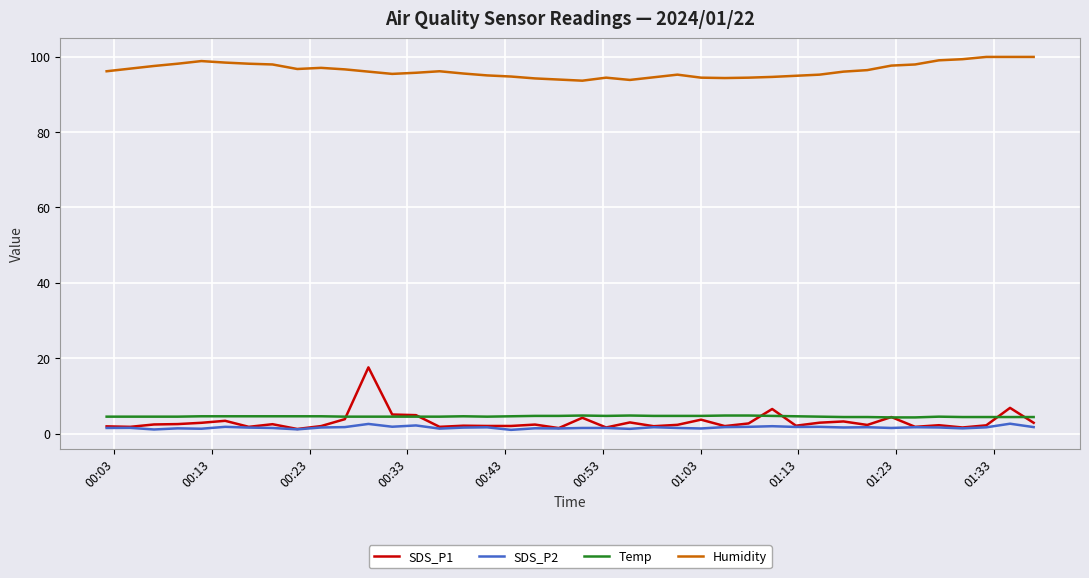

True or false: Humidity and Temp intersect in this chart.

False